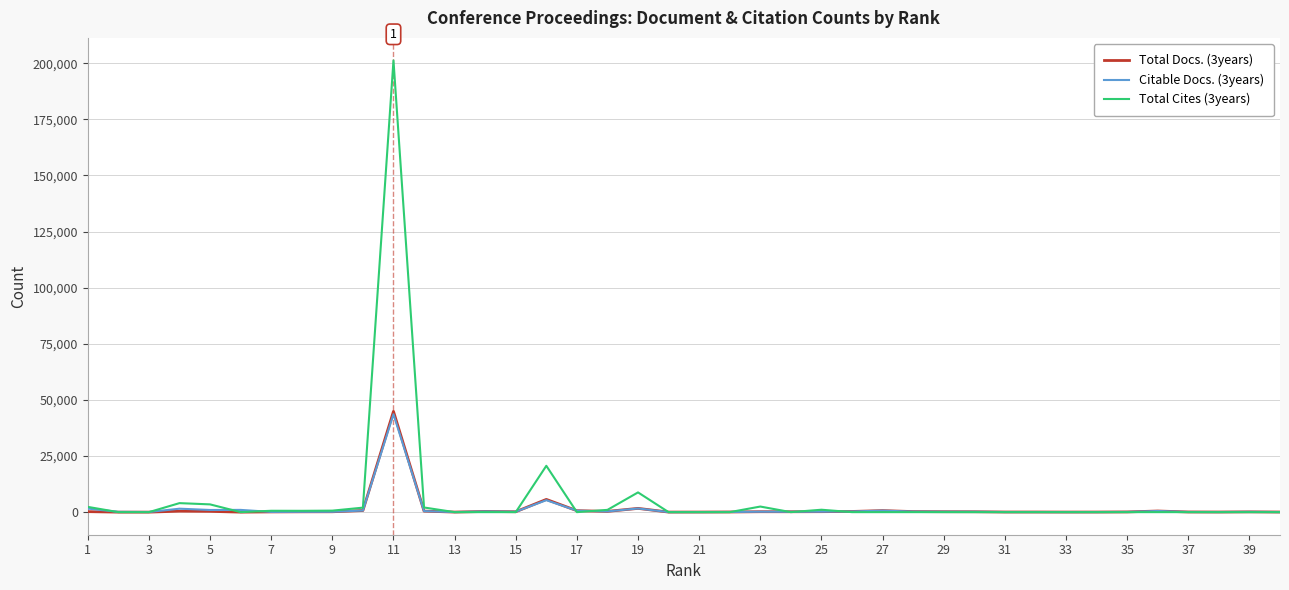

What is the greatest value displayed?

201231